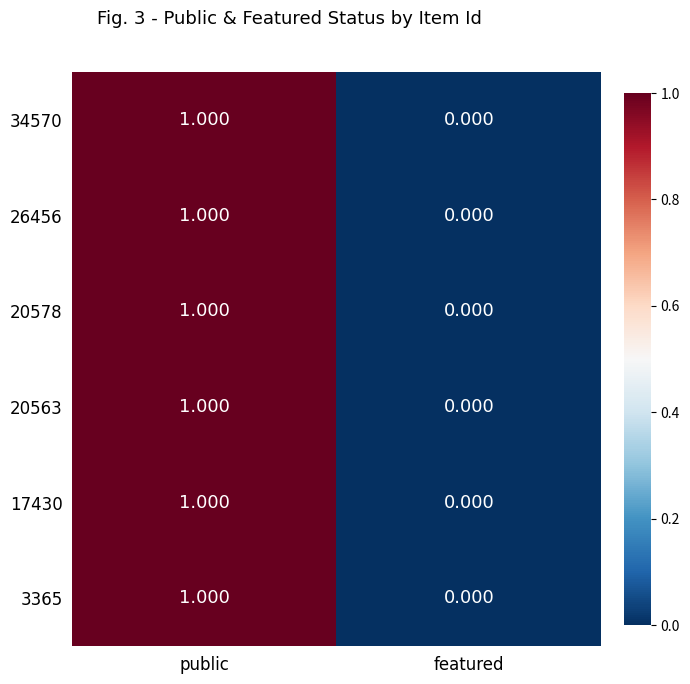

At which label does 3365 reach its peak?

public